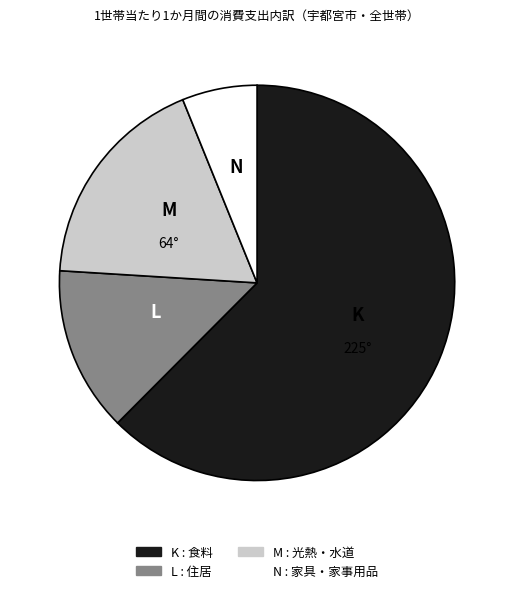

Is there a majority slice in this chart?

Yes